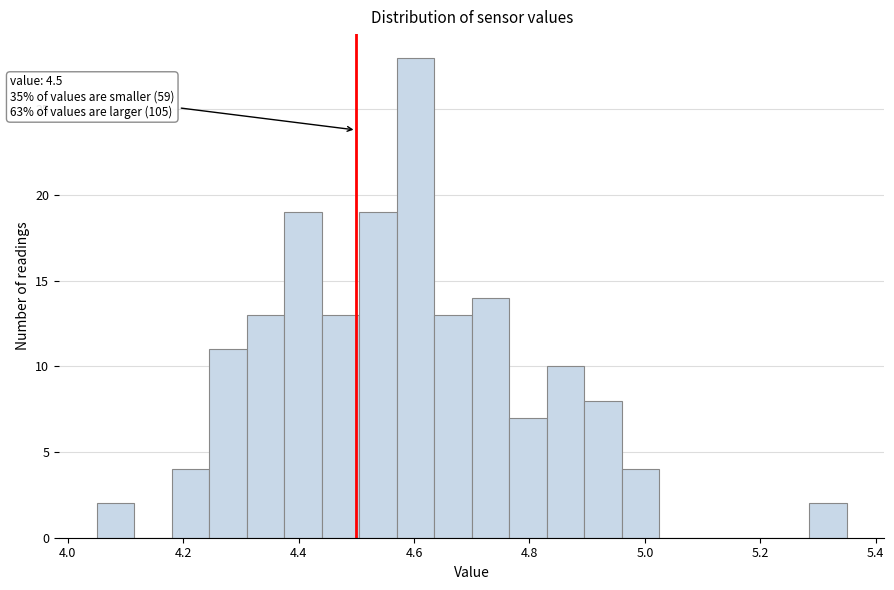

Read against the x-axis, roughly where is the centre of the tallest bar?

4.60